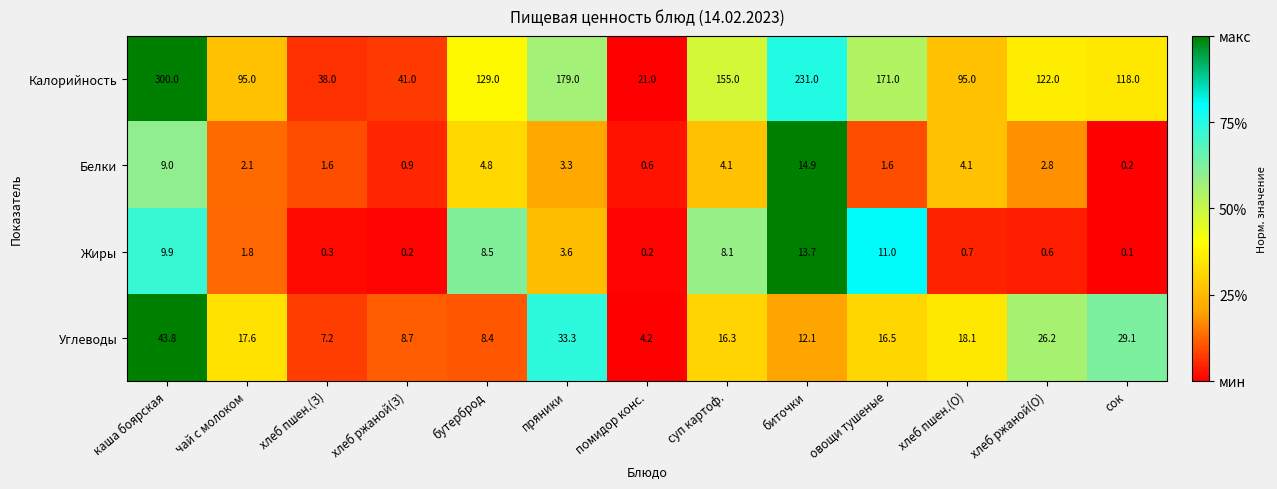

At which category is the sum across all series the highest?

каша боярская